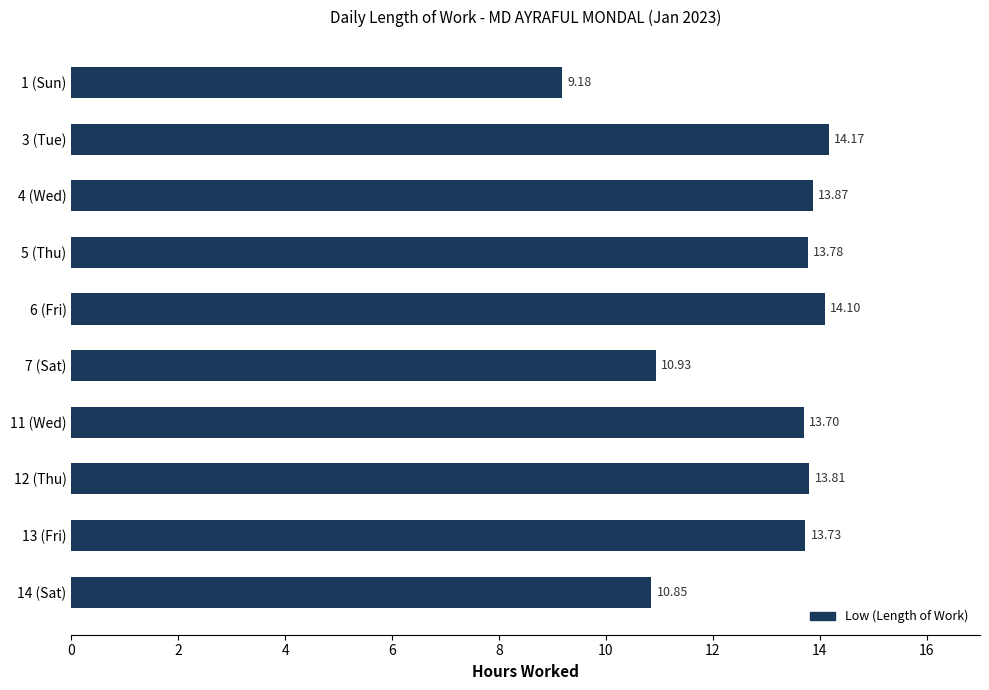

Rank the categories by value from lowest to highest.

1 (Sun), 14 (Sat), 7 (Sat), 11 (Wed), 13 (Fri), 5 (Thu), 12 (Thu), 4 (Wed), 6 (Fri), 3 (Tue)